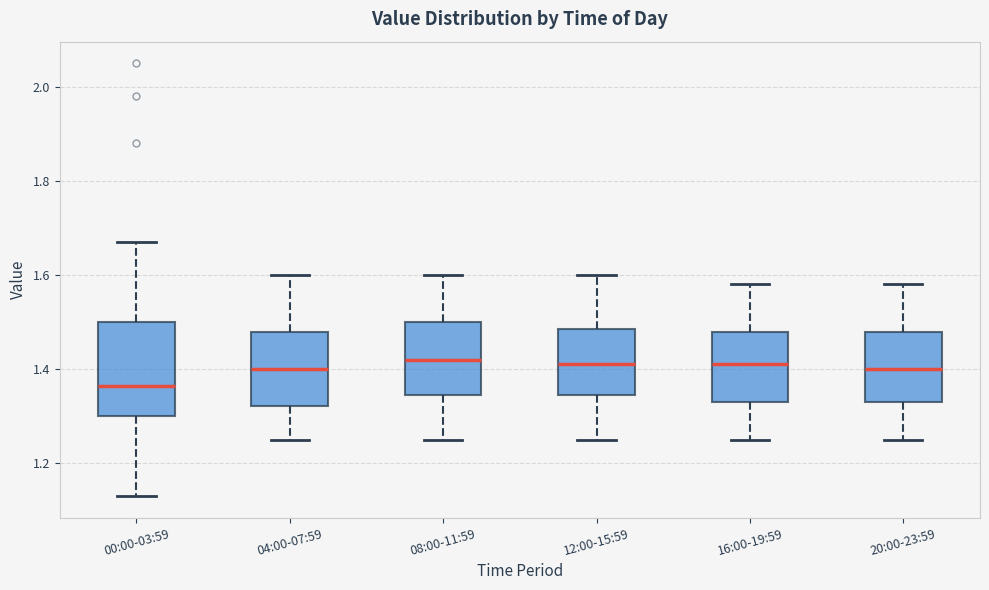

Which box is the tallest, from its lower edge to its upper edge?

00:00-03:59